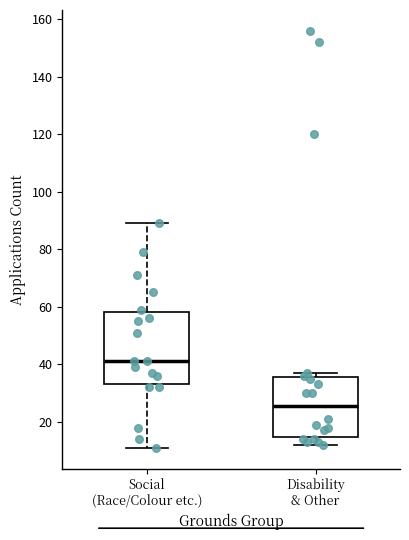

Which box is the tallest, from its lower edge to its upper edge?

Social (Race/Colour etc.)